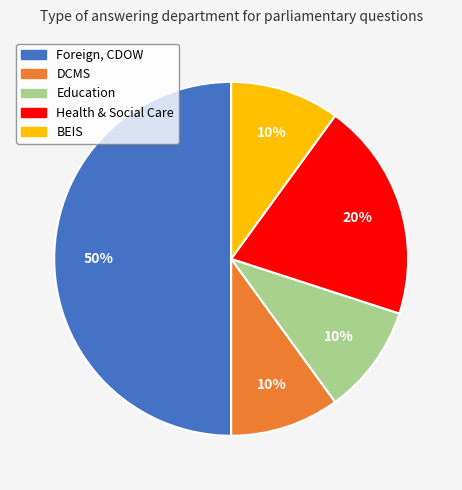

To the nearest percent, what is the difference between the largest and smallest slice percentages?

40%